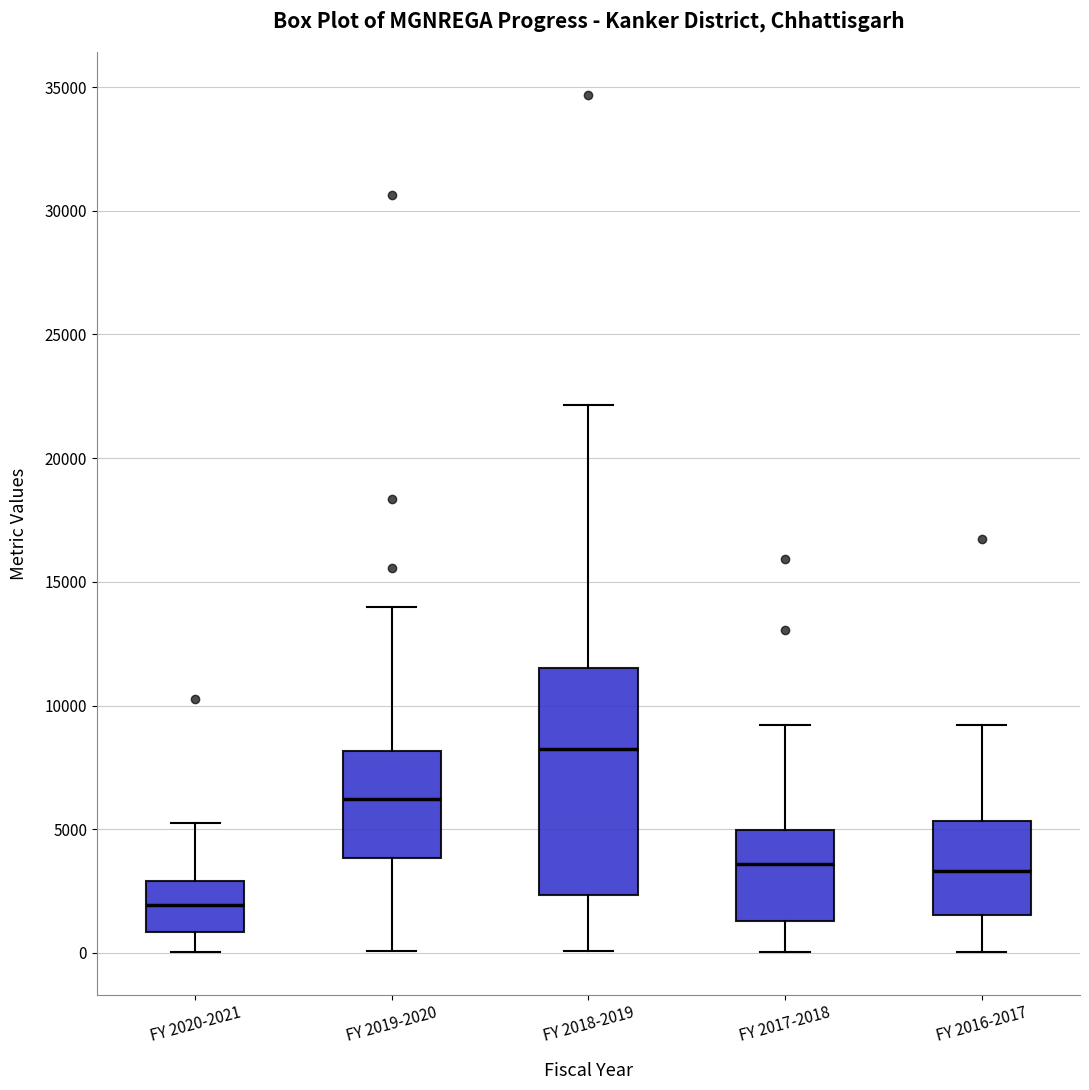

Reading left to right, read every box against the y-axis: the position of its median line, the range the box covers, and the ends of its whiskers. The values are not printed on the chart, so give them approximately, as read against the axis.

FY 2020-2021: median 2000, box 1000 to 3000, whiskers 0 to 5500
FY 2019-2020: median 6000, box 4000 to 8000, whiskers 0 to 14000
FY 2018-2019: median 8000, box 2500 to 11500, whiskers 0 to 22000
FY 2017-2018: median 3500, box 1500 to 5000, whiskers 0 to 9000
FY 2016-2017: median 3500, box 1500 to 5500, whiskers 0 to 9000